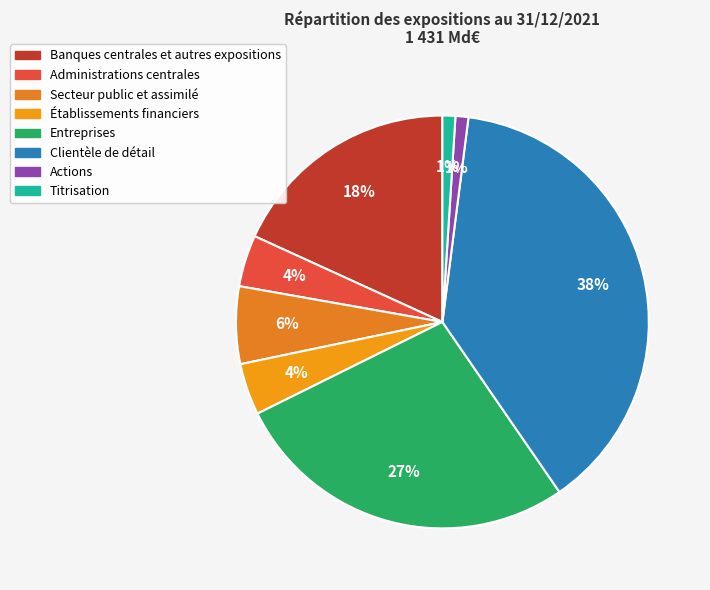

To the nearest percent, what is the difference between the largest and smallest slice percentages?

37%